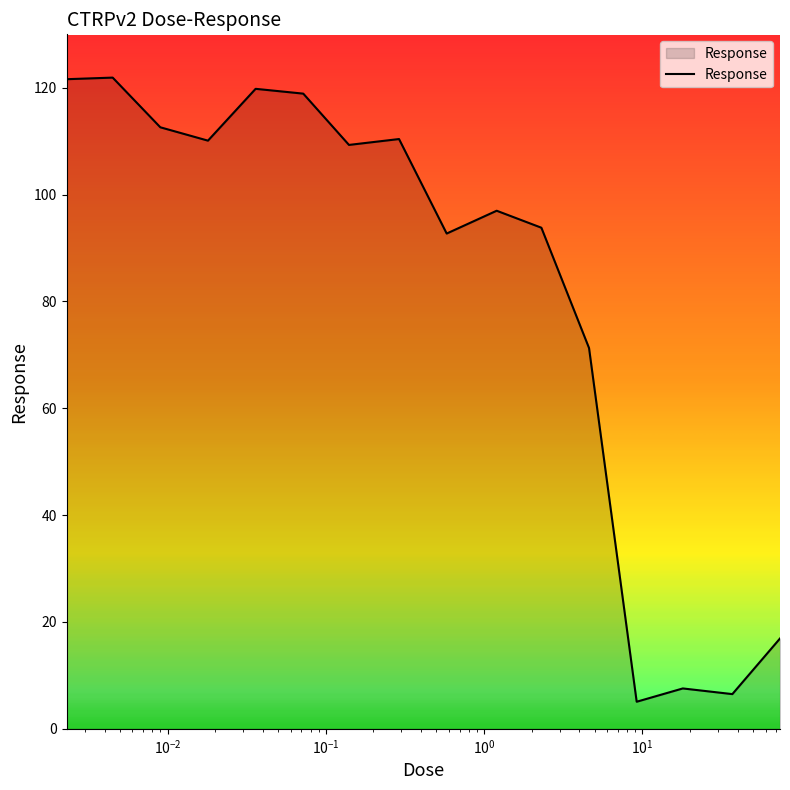

What is the maximum value shown in the chart?

121.9